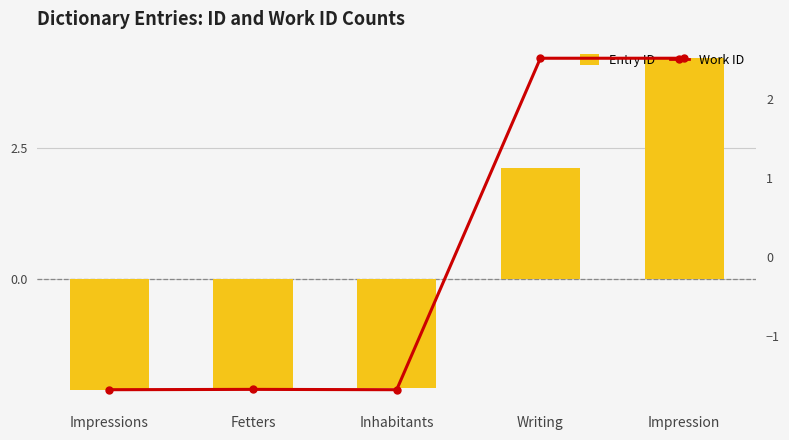

Reading left to right, transcribe all the data shown in this chart.

Entry ID: -2.1	-2.1	-2.1	2.1	4.2
Work ID: -1.7	-1.7	-1.7	2.5	2.5